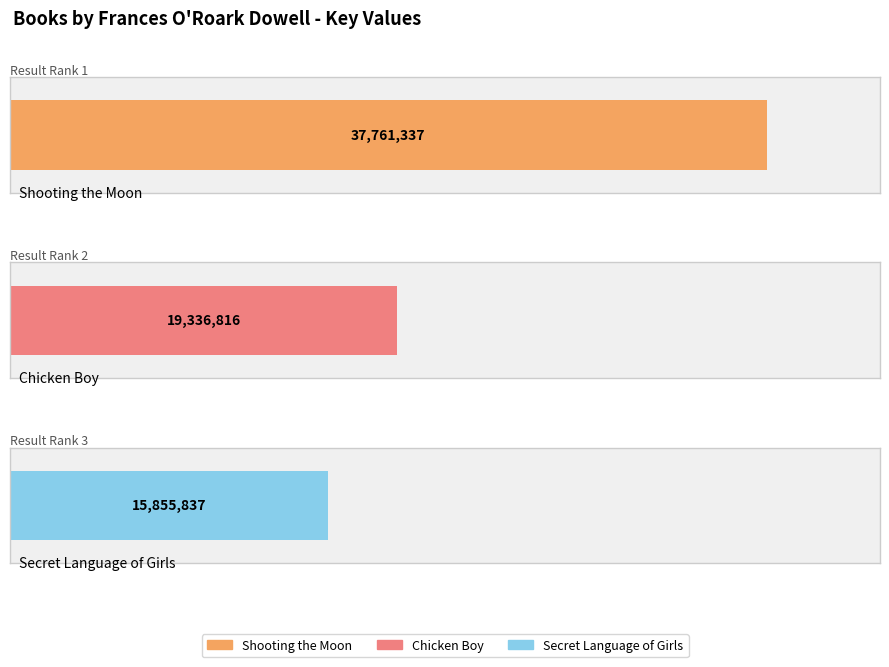

Reading left to right, what are all the values shown in this chart?

Shooting the Moon=37761337	Chicken Boy=19336816	Secret Language of Girls=15855837